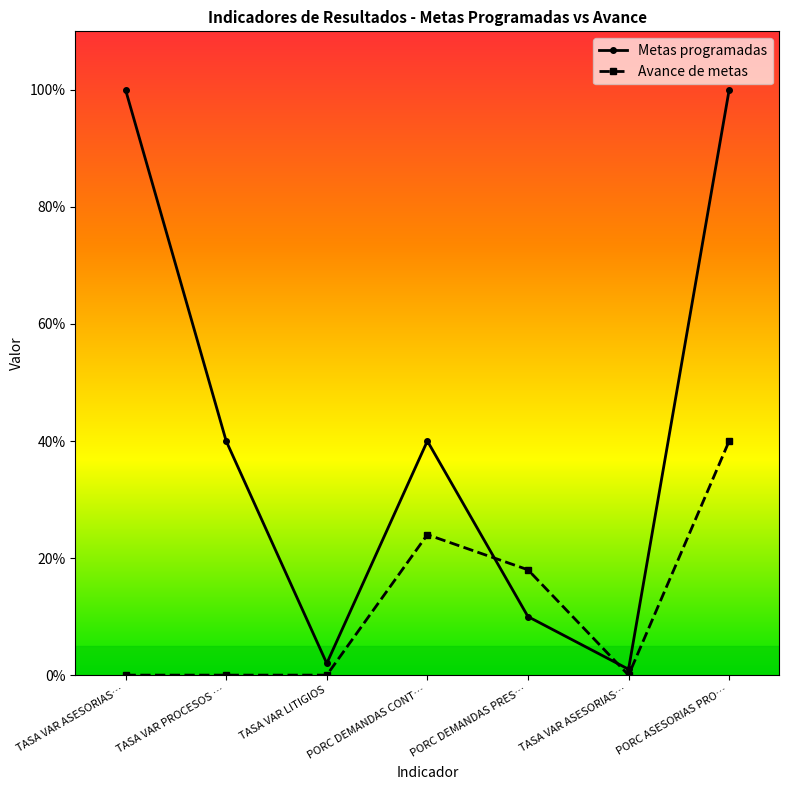

How many series are shown in this chart?

2